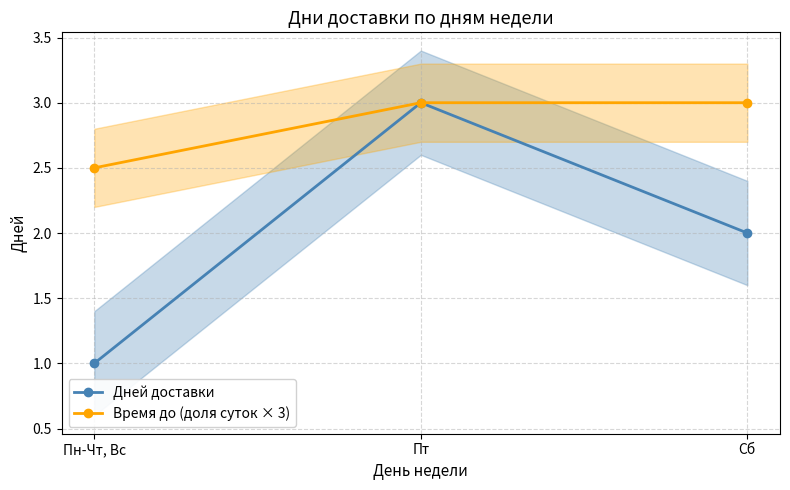

Is it true that Дней доставки equals 1.0 at Пн-Чт, Вс?

True